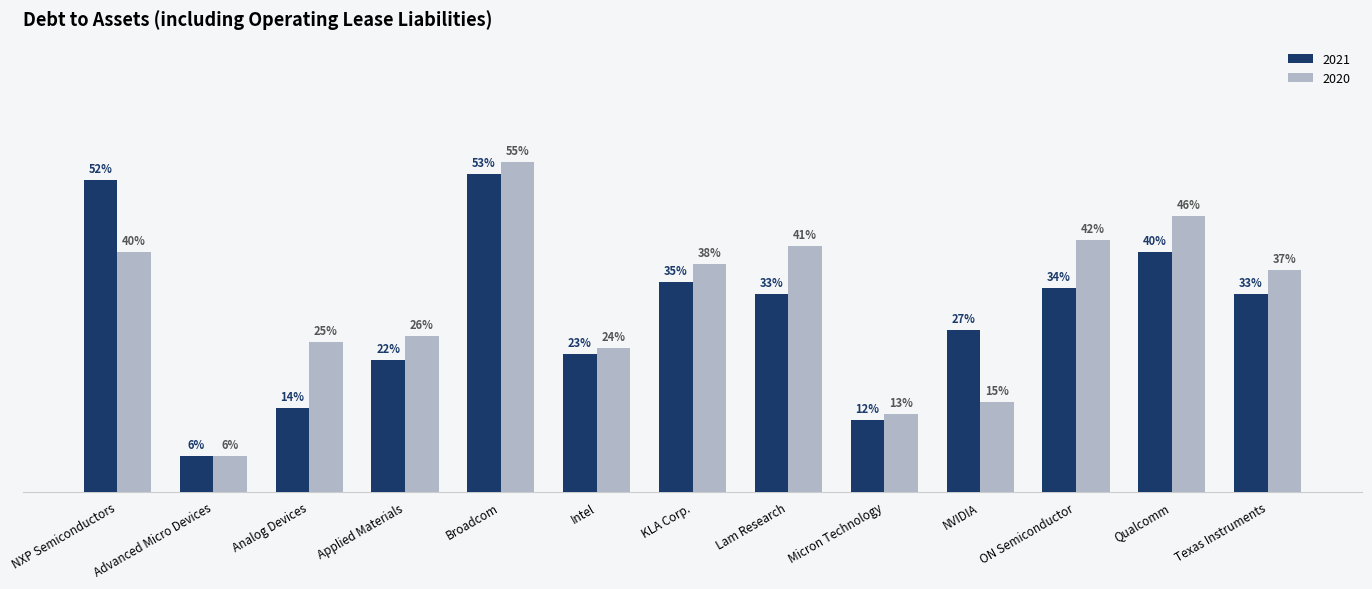

What are all the series names shown in the legend?

2021, 2020